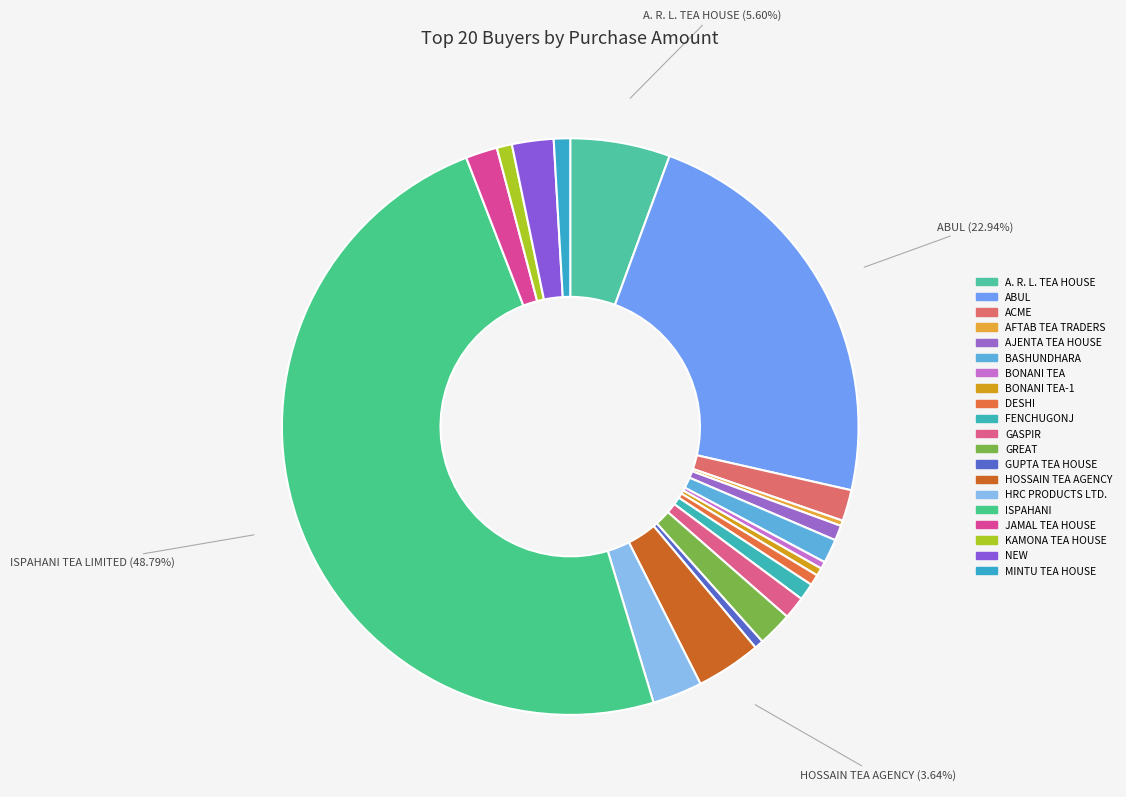

Count the number of slices in the pie.

20